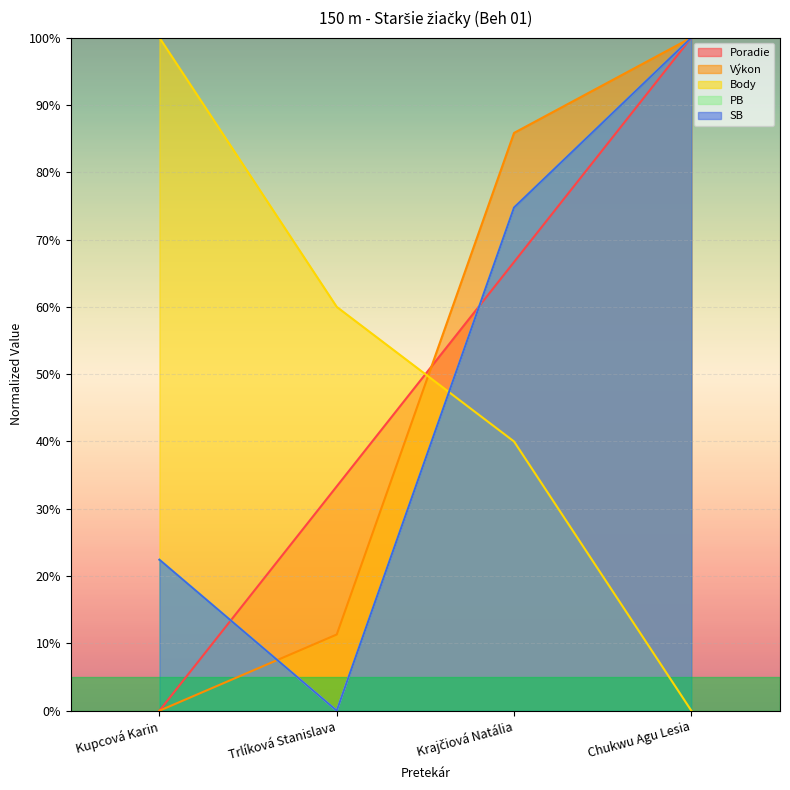

True or false: Výkon and PB intersect in this chart.

True